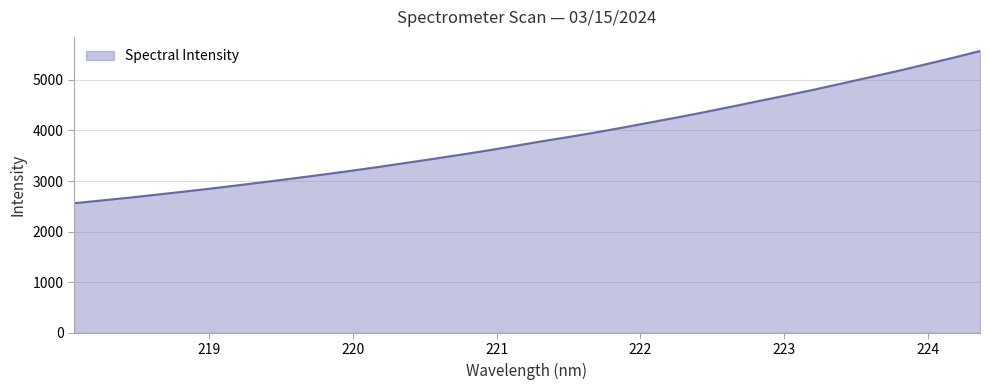

What is the difference between the maximum and minimum values?

3008.2